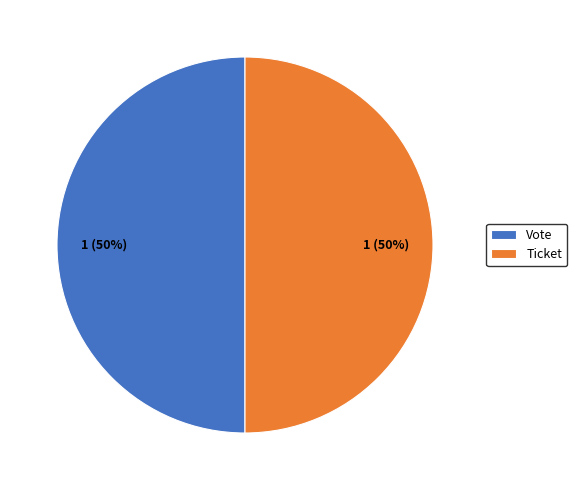

To the nearest percent, what is the average slice percentage?

50%